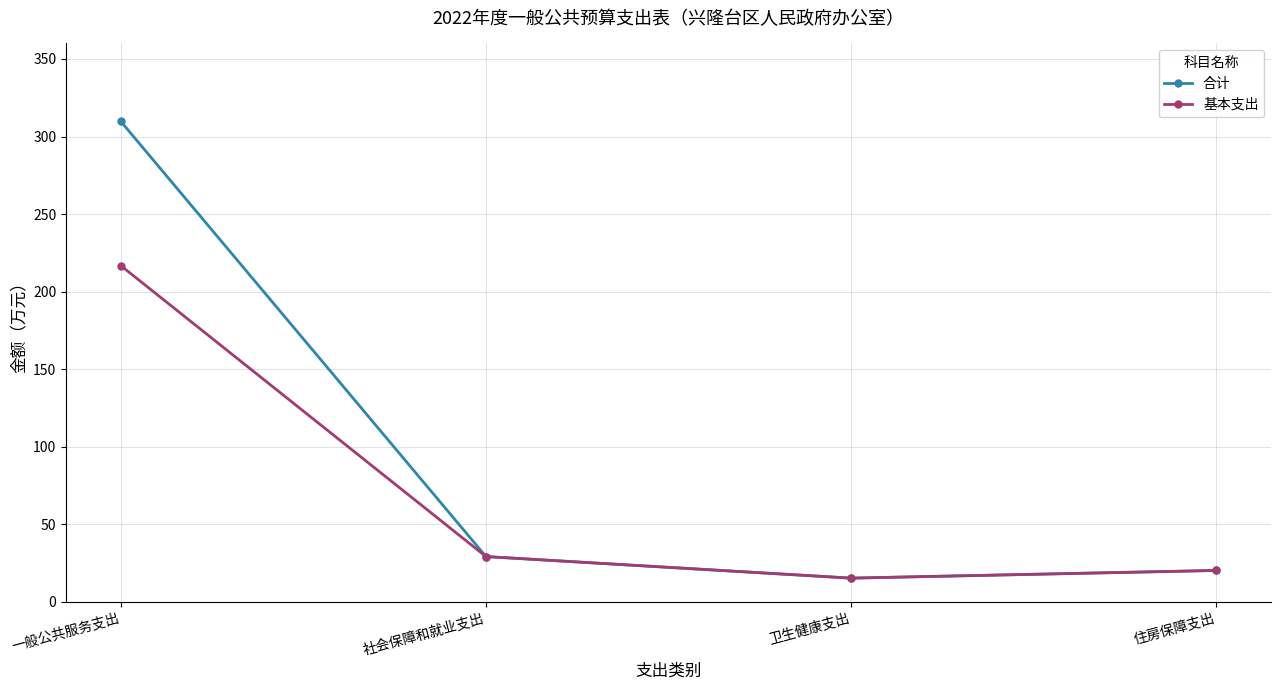

Does the chart display data point markers on the line(s)?

Yes